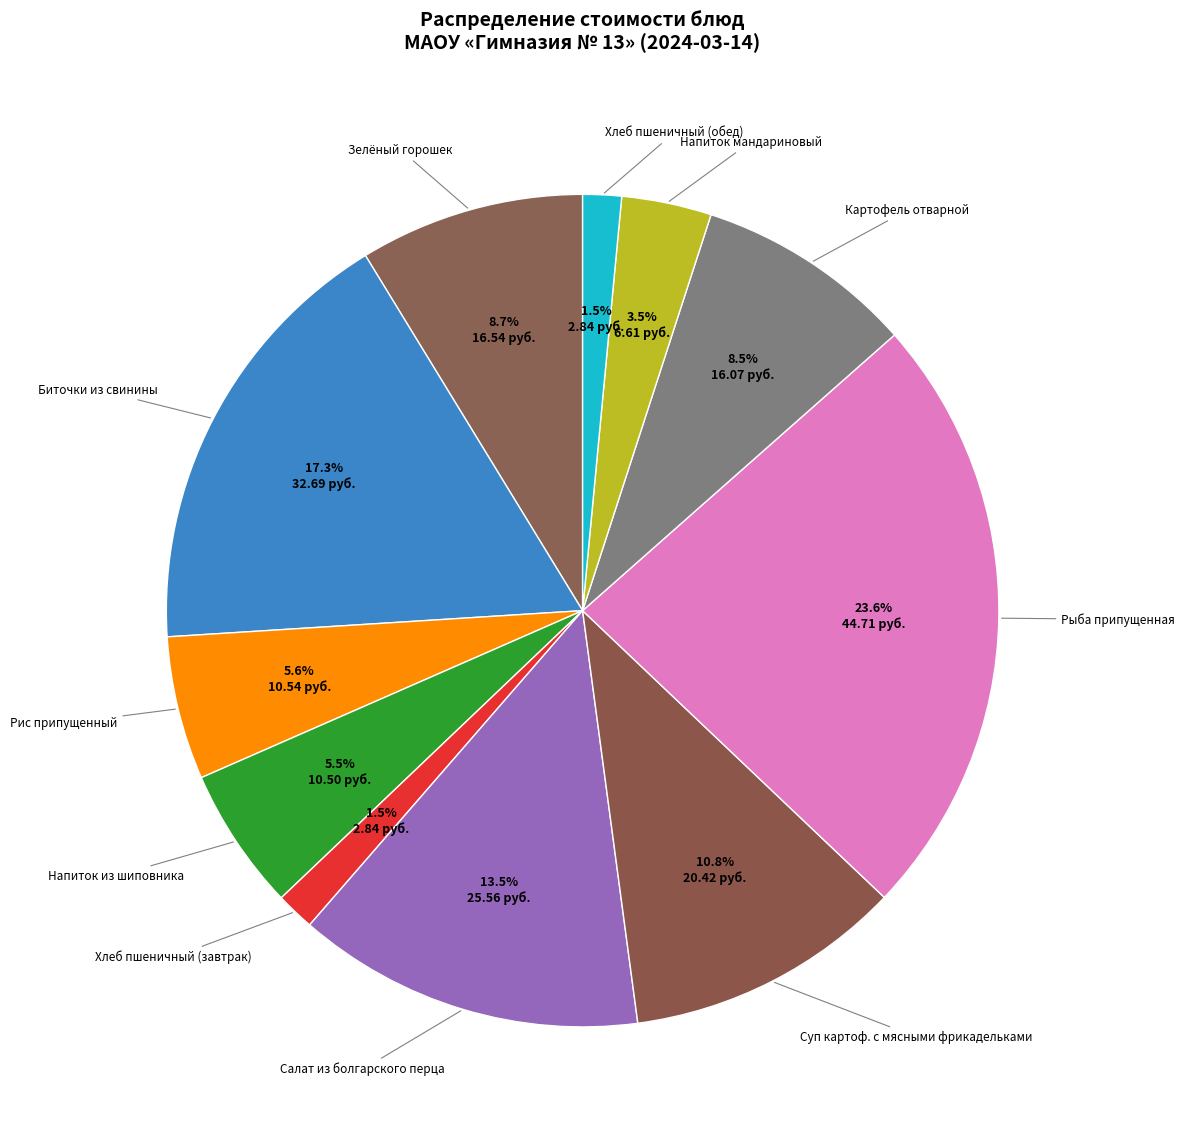

The Рыба припущенная slice represents 24% of the pie. True or false?

True